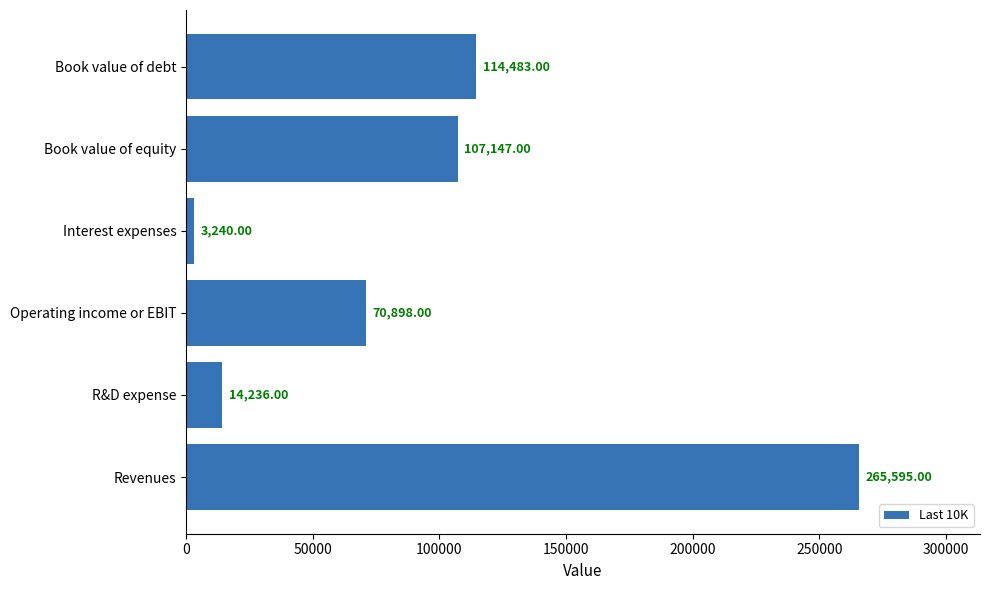

Count the number of categories in the chart.

6